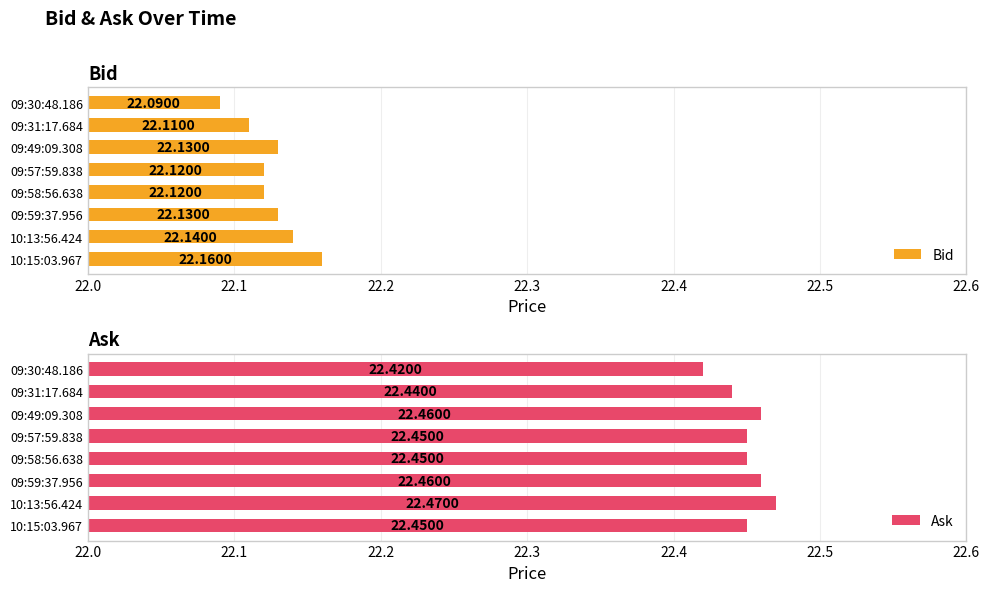

Count the Bid values in the range 22 to 23.

8